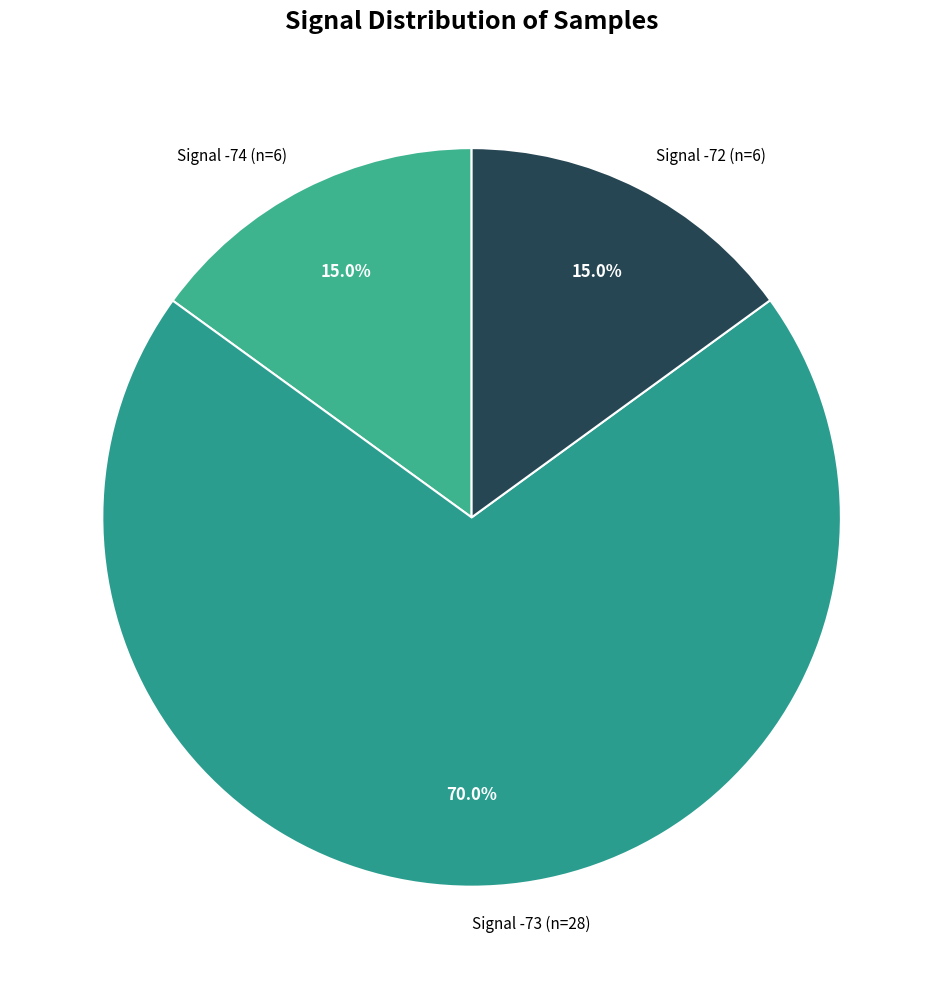

What percentage is NOT represented by Signal -74 (n=6)?

85.0%